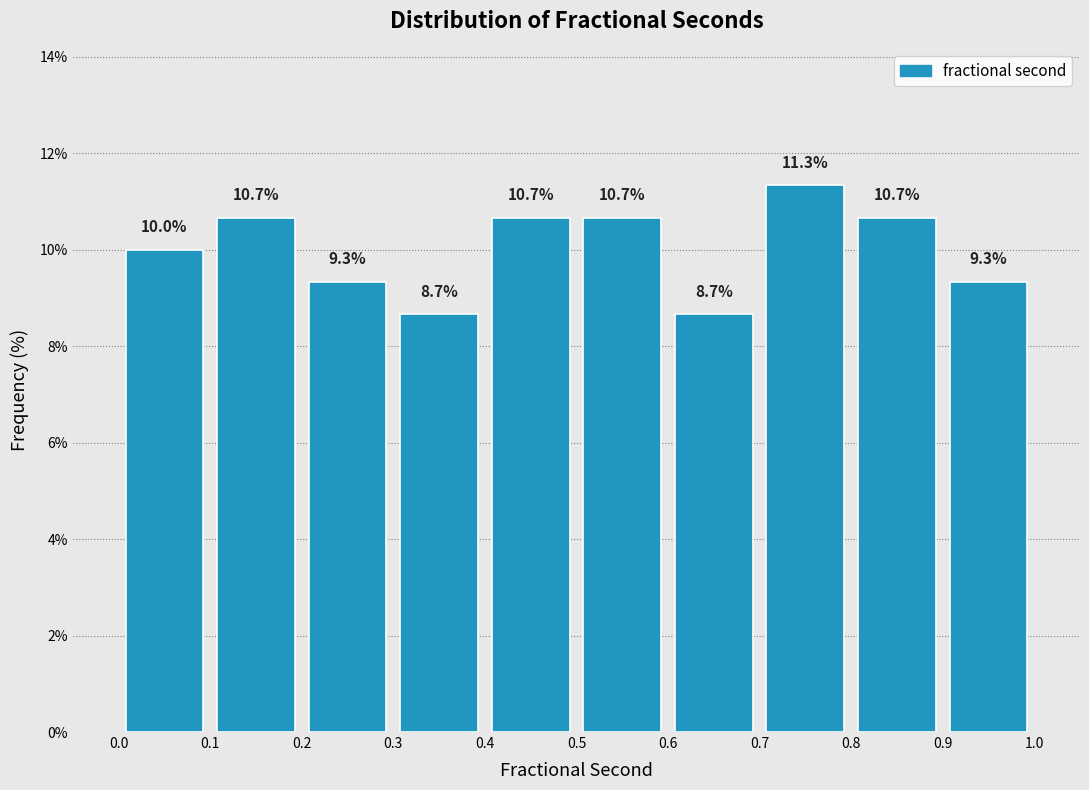

Reading left to right, list every bar in this chart as the range it spans on the x-axis followed by its height.

0.0 to 0.1: 10.0
0.1 to 0.2: 10.7
0.2 to 0.3: 9.3
0.3 to 0.4: 8.7
0.4 to 0.5: 10.7
0.5 to 0.6: 10.7
0.6 to 0.7: 8.7
0.7 to 0.8: 11.3
0.8 to 0.9: 10.7
0.9 to 1.0: 9.3